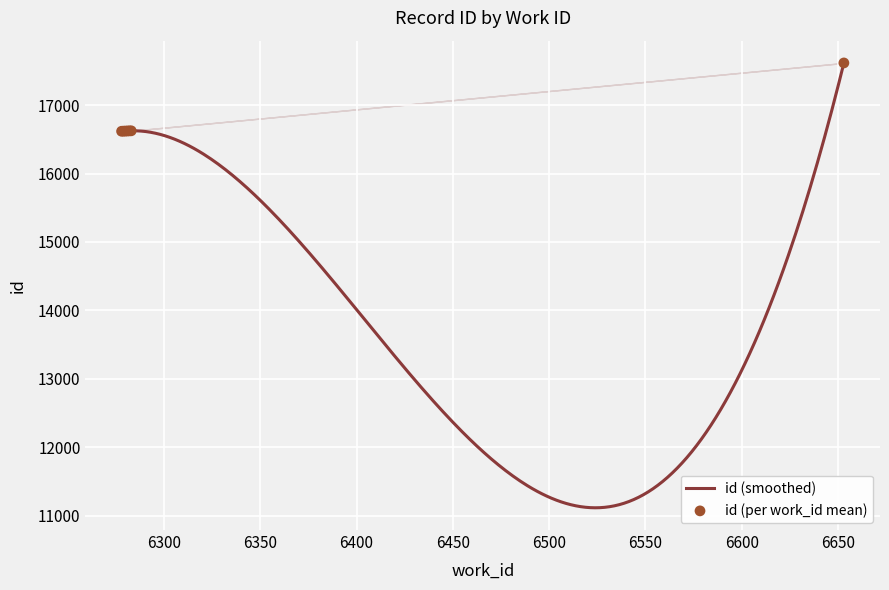

What is the lowest value of the id (smoothed) series?

11116.6